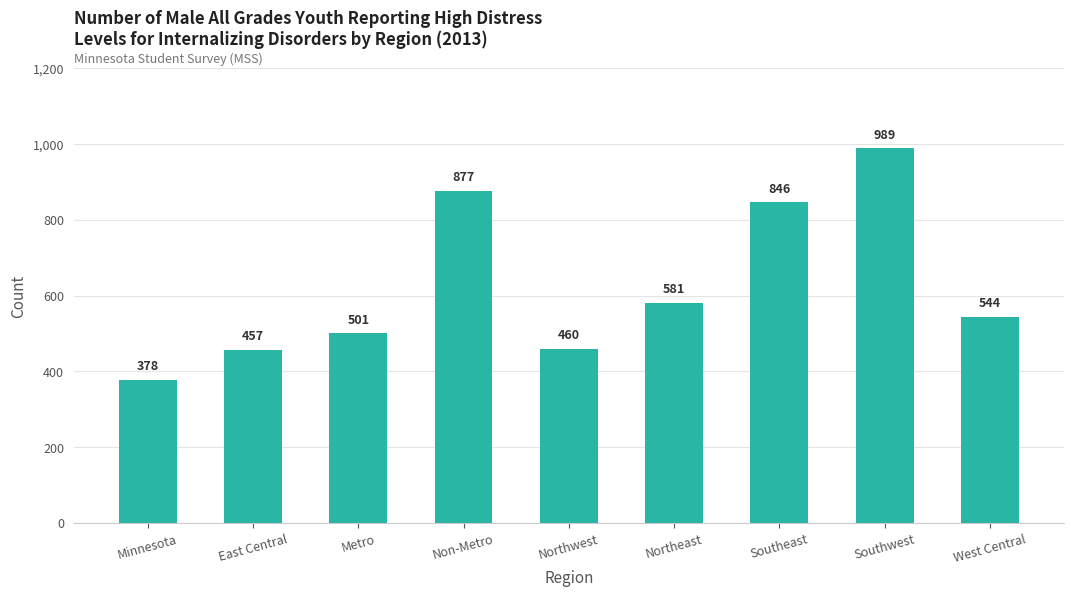

Count the number of categories in the chart.

9